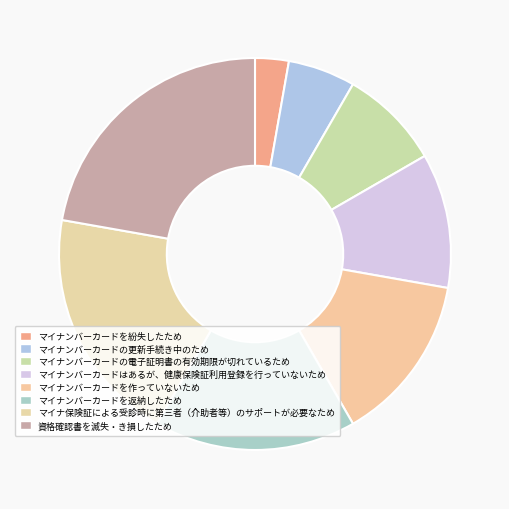

True or false: マイナンバーカードの更新手続き中のため accounts for 1% of the total.

False